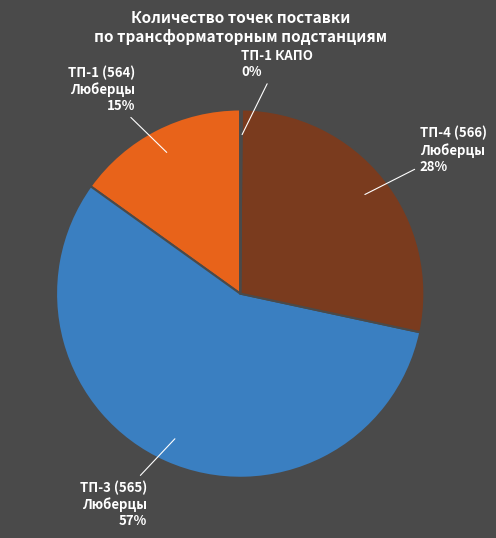

To the nearest percent, what is the combined percentage of ТП-1 (564) Люберцы and ТП-3 (565) Люберцы?

72%